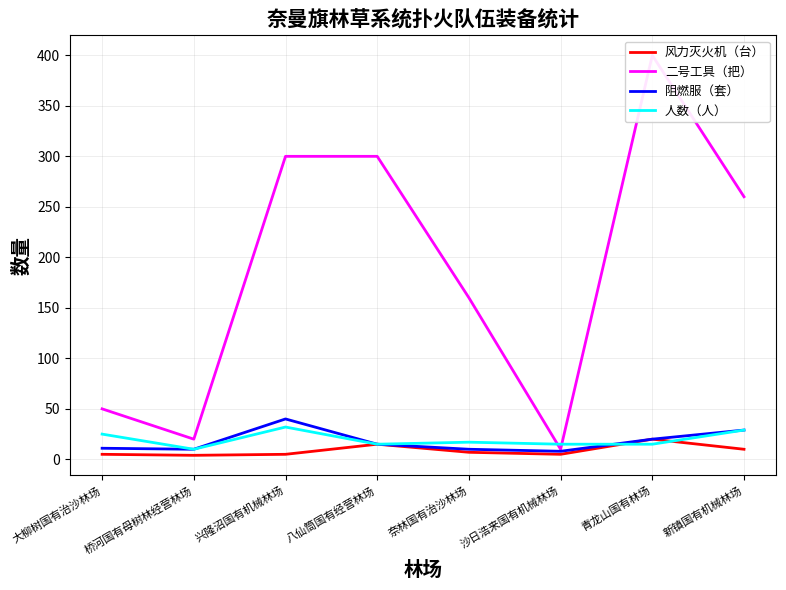

Is the value of 二号工具（把） at 大柳树国有治沙林场 greater than the value of 人数（人） at 八仙筒国有经营林场?

Yes